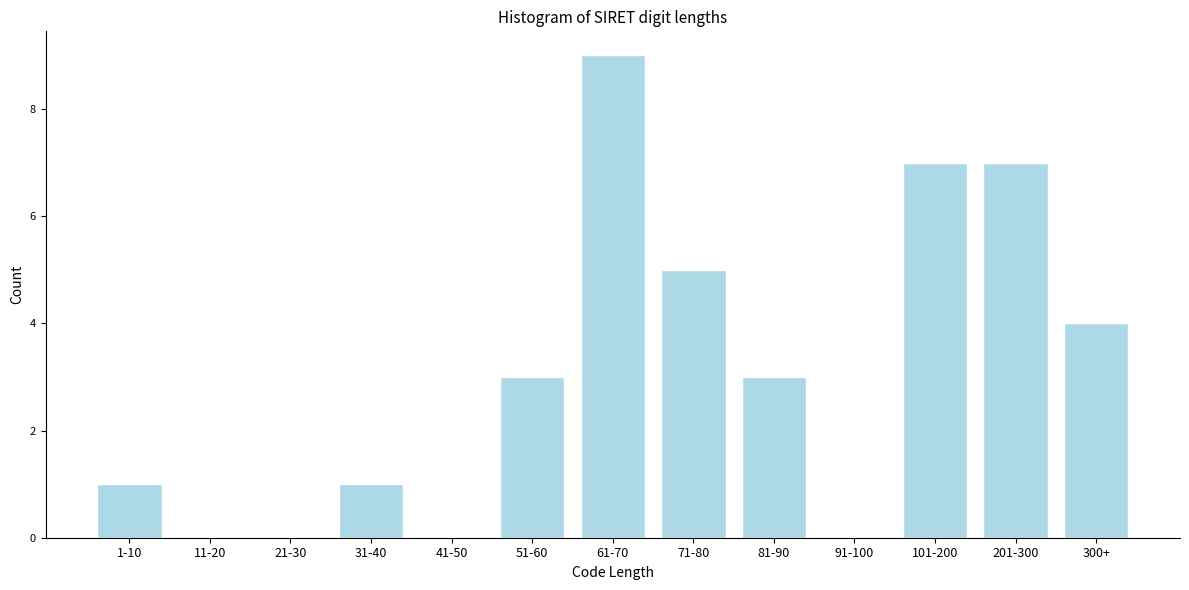

Reading left to right, extract all data points from this chart.

1-10=1	11-20=0	21-30=0	31-40=1	41-50=0	51-60=3	61-70=9	71-80=5	81-90=3	91-100=0	101-200=7	201-300=7	300+=4